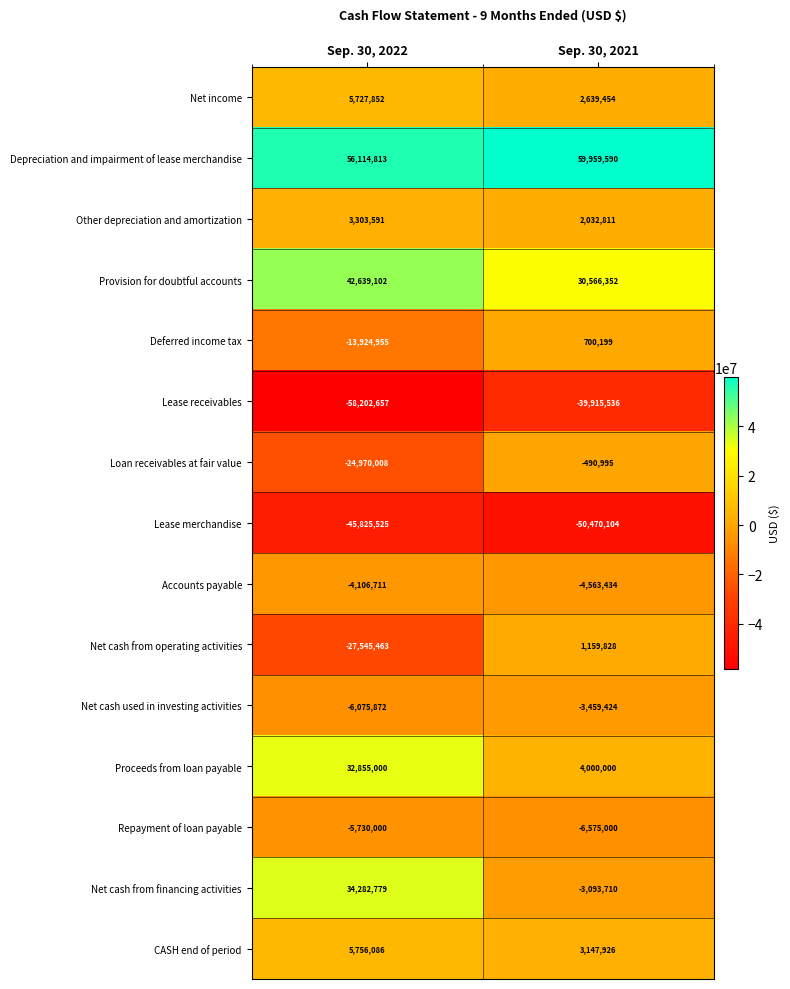

What is the smallest value displayed?

-58202657